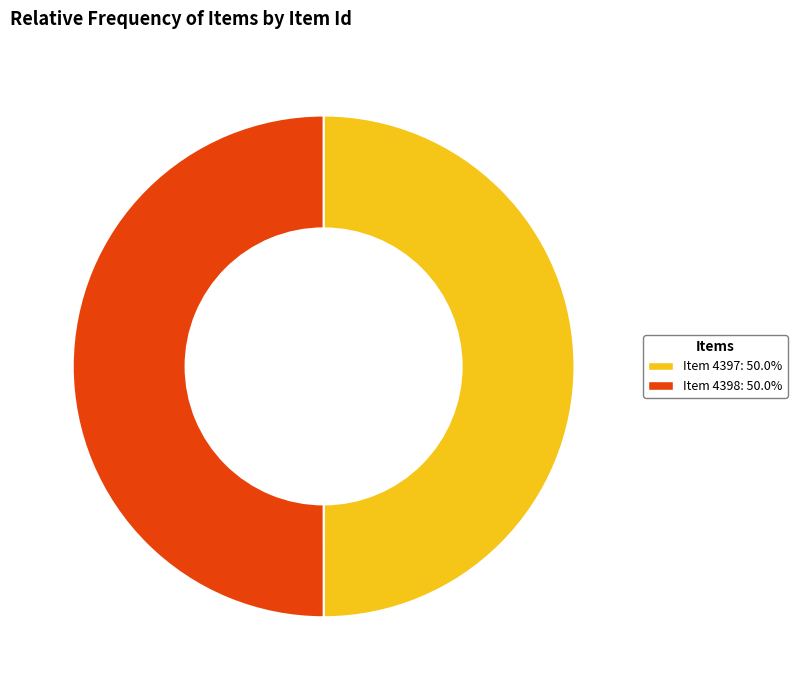

Count the number of slices in the pie.

2